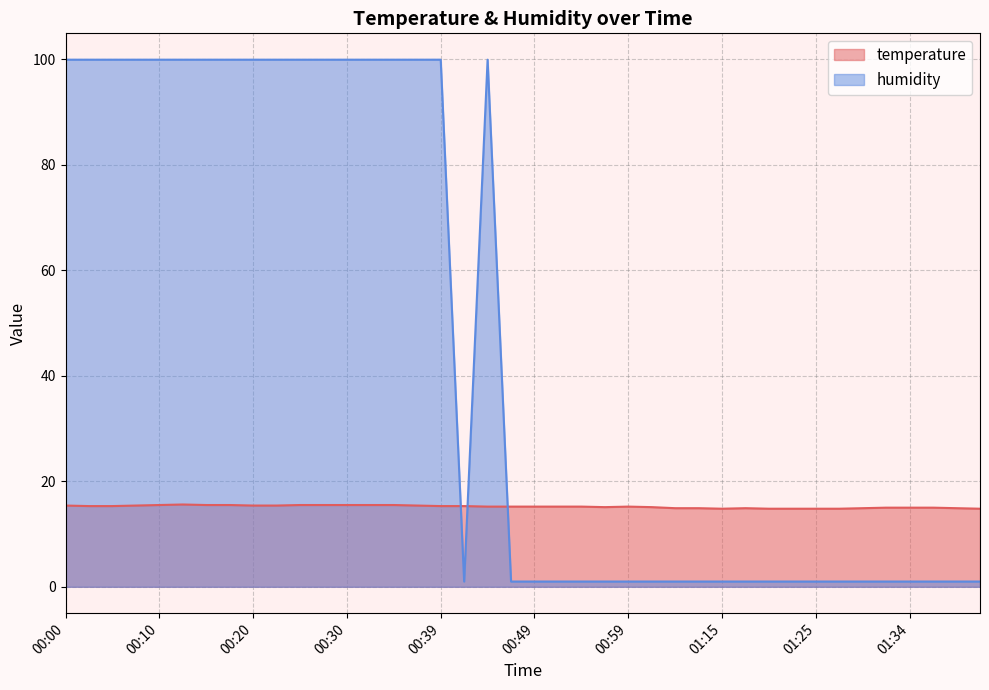

The value of temperature at 00:49 is 21.4. True or false?

False